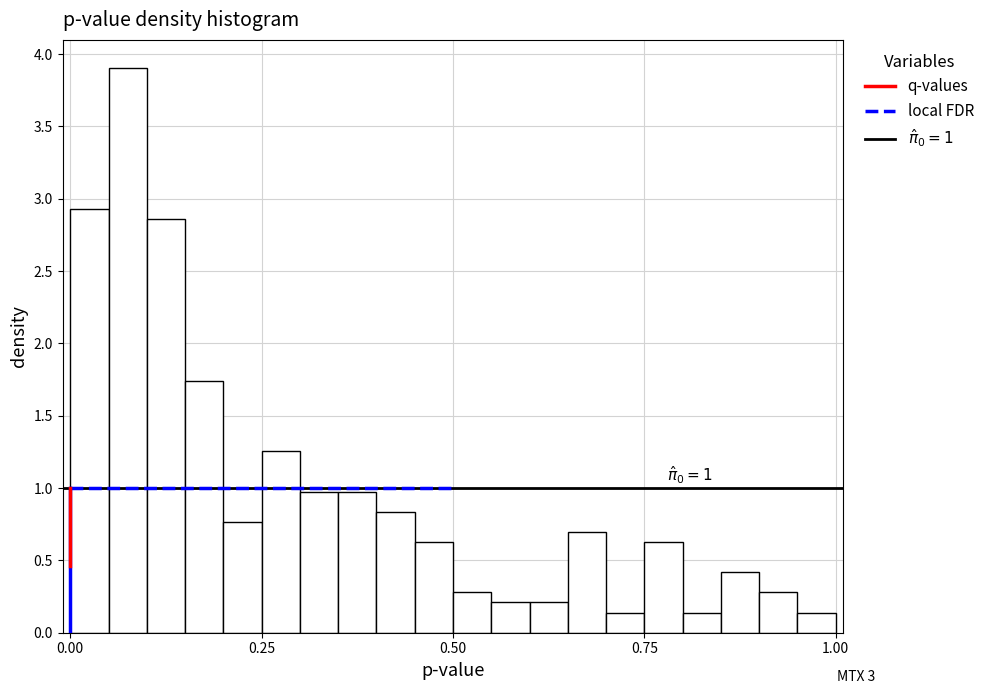

Around what value on the x-axis is the tallest bar? Give the approximate position of its centre, as read against the axis.

0.10